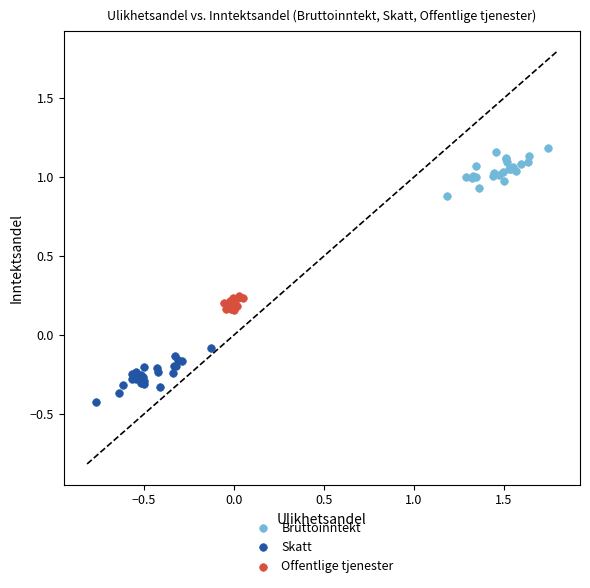

Which series reaches the minimum Y coordinate?

Skatt